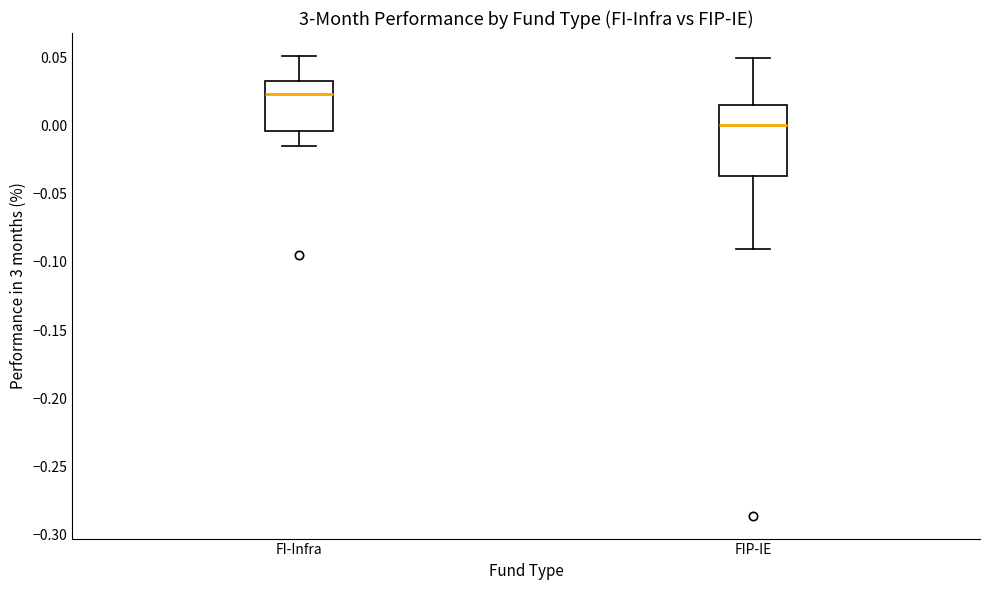

Where does the lower whisker of the box for FI-Infra end on the y-axis? The values are not printed on the chart, so give them approximately, as read against the axis.

-0.015